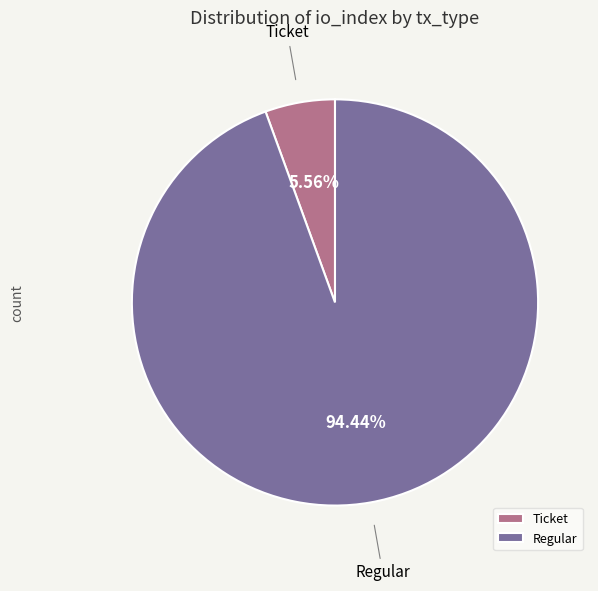

Rank the categories by value from highest to lowest.

Regular, Ticket